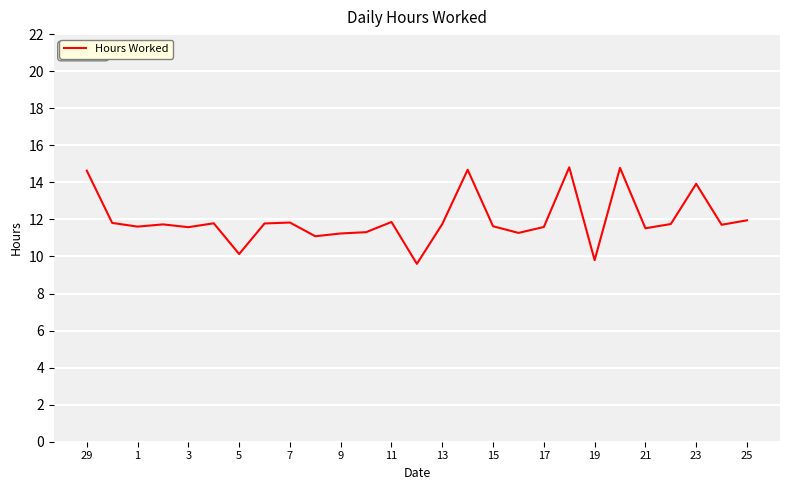

How many series are shown in this chart?

1